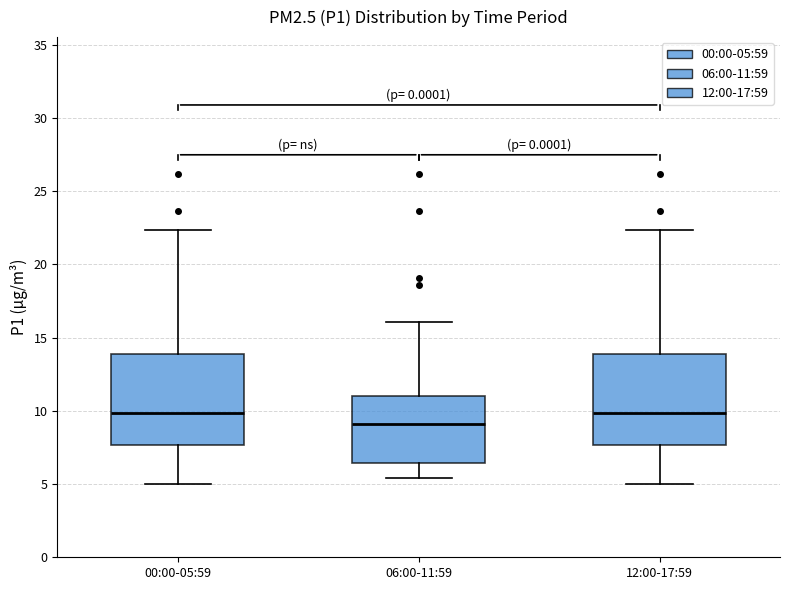

Reading left to right, transcribe this box plot: for each box, give where its median line is, the range the box spans, and where its two whiskers end, as read against the y-axis. The values are not printed on the chart, so give them approximately, as read against the axis.

00:00-05:59: median 10.0, box 7.5 to 14.0, whiskers 5.0 to 22.5
06:00-11:59: median 9.0, box 6.5 to 11.0, whiskers 5.5 to 16.0
12:00-17:59: median 10.0, box 7.5 to 14.0, whiskers 5.0 to 22.5